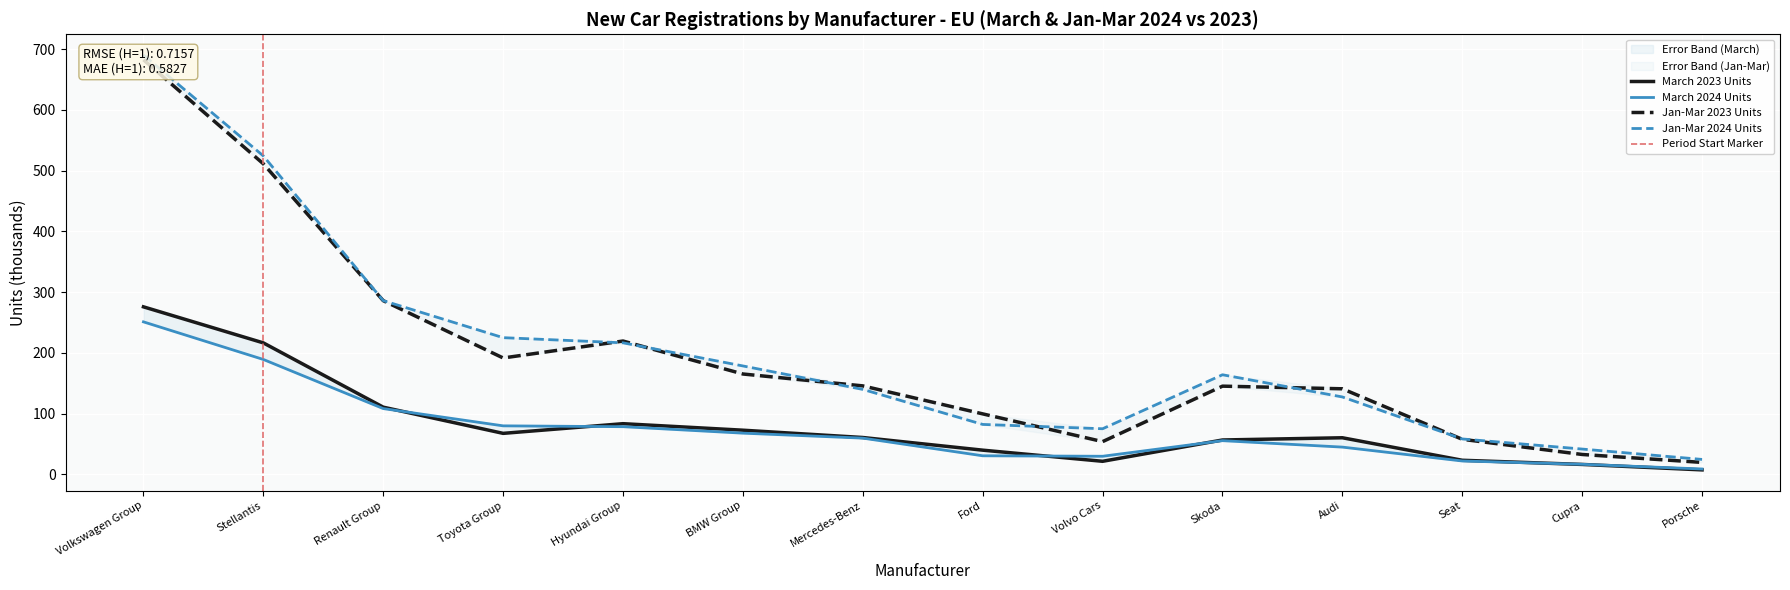

Count the number of categories in the chart.

14